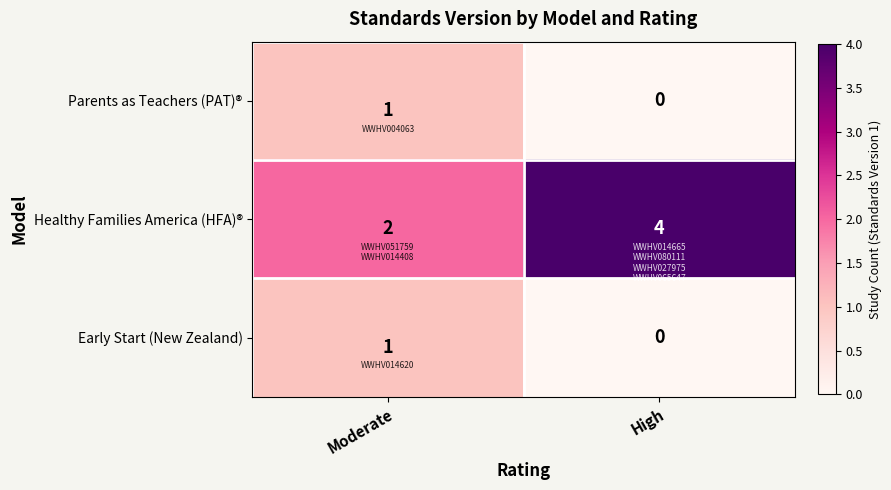

Between Moderate and High, which series saw the biggest shift?

Healthy Families America (HFA)®